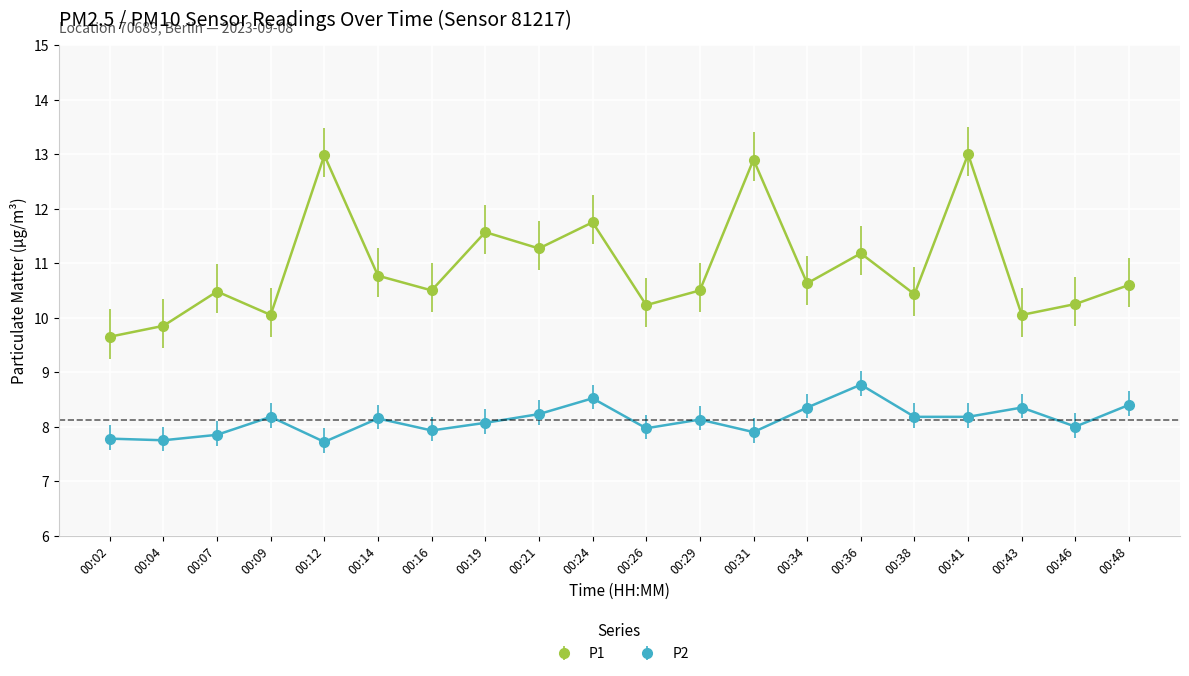

How many interior local valleys does the P1 series have?

7